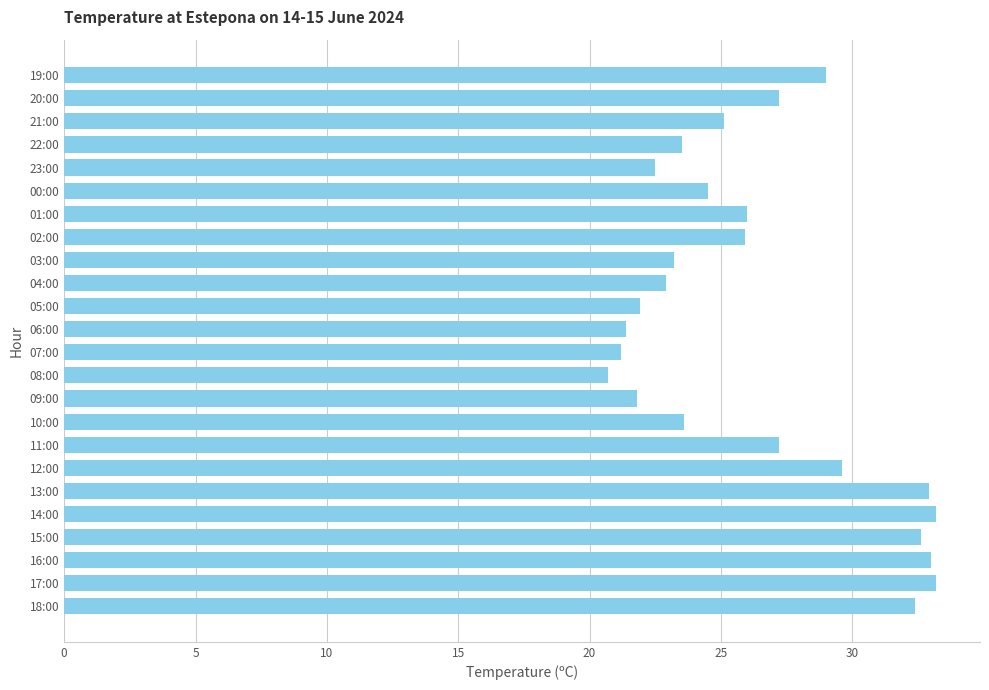

How many data points does each series have?

24